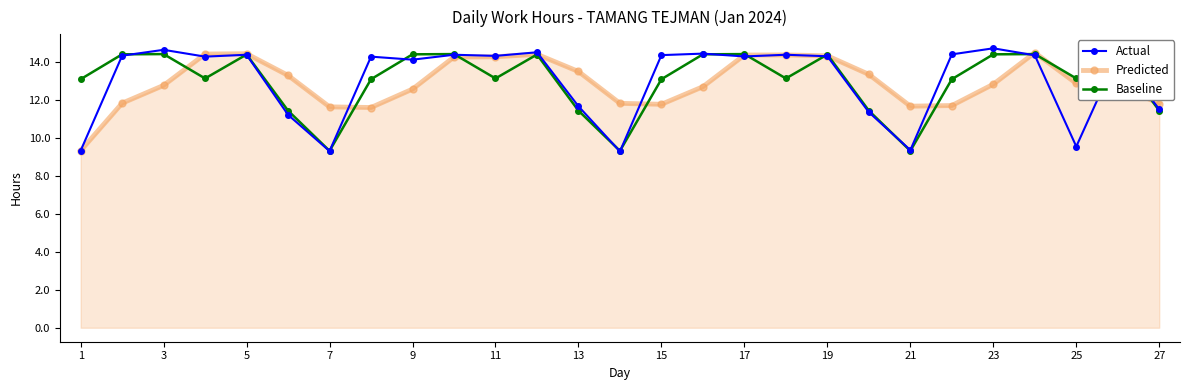

What is the minimum value shown in the chart?

9.3